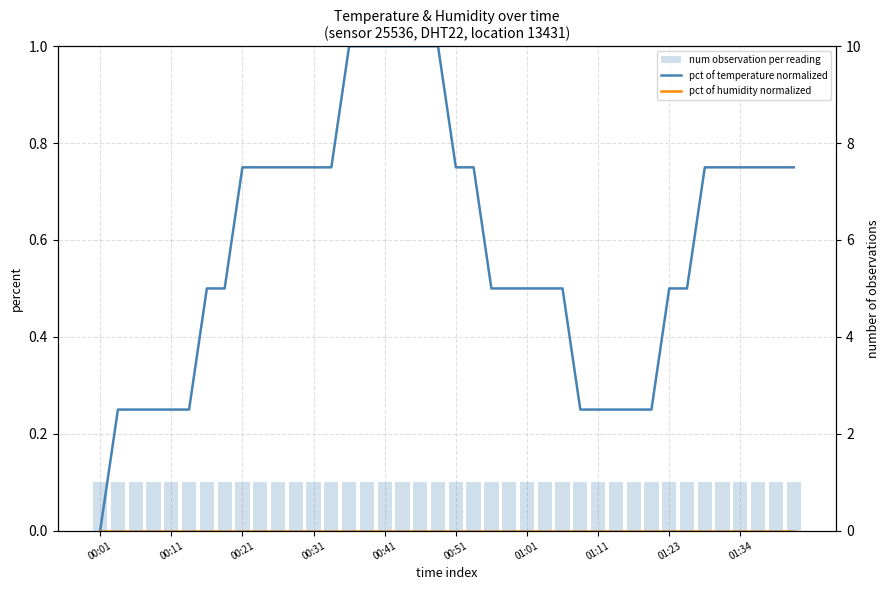

Rank the categories by pct of humidity normalized value from lowest to highest.

00:01, 00:11, 00:21, 00:31, 00:41, 00:51, 01:01, 01:11, 01:23, 01:34, 10, 11, 12, 13, 14, 15, 16, 17, 18, 19, 20, 21, 22, 23, 24, 25, 26, 27, 28, 29, 30, 31, 32, 33, 34, 35, 36, 37, 38, 39